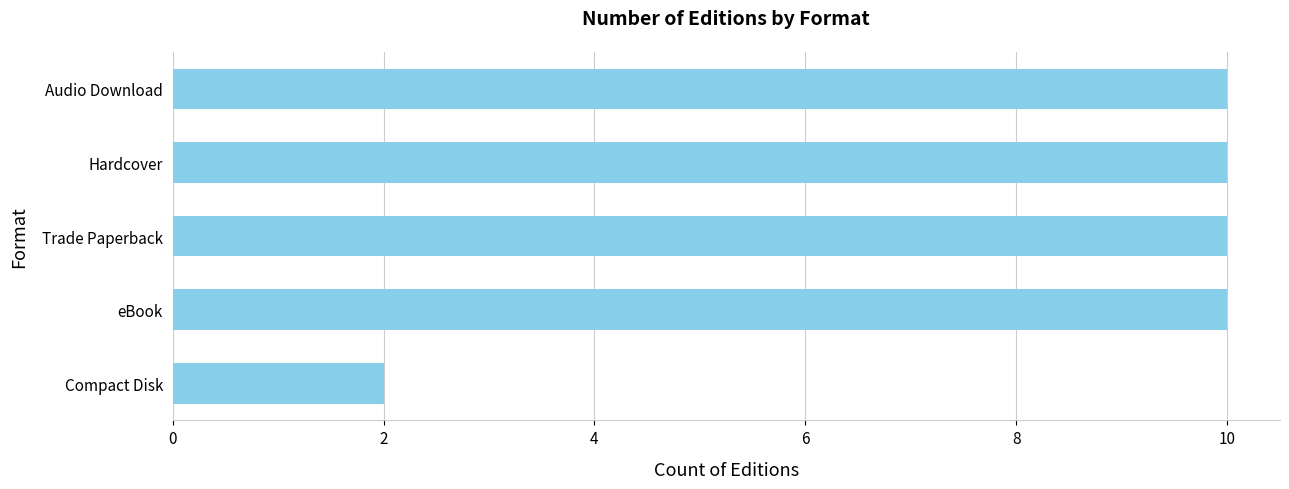

Reading top to bottom, list all the values displayed in this chart.

10	10	10	10	2